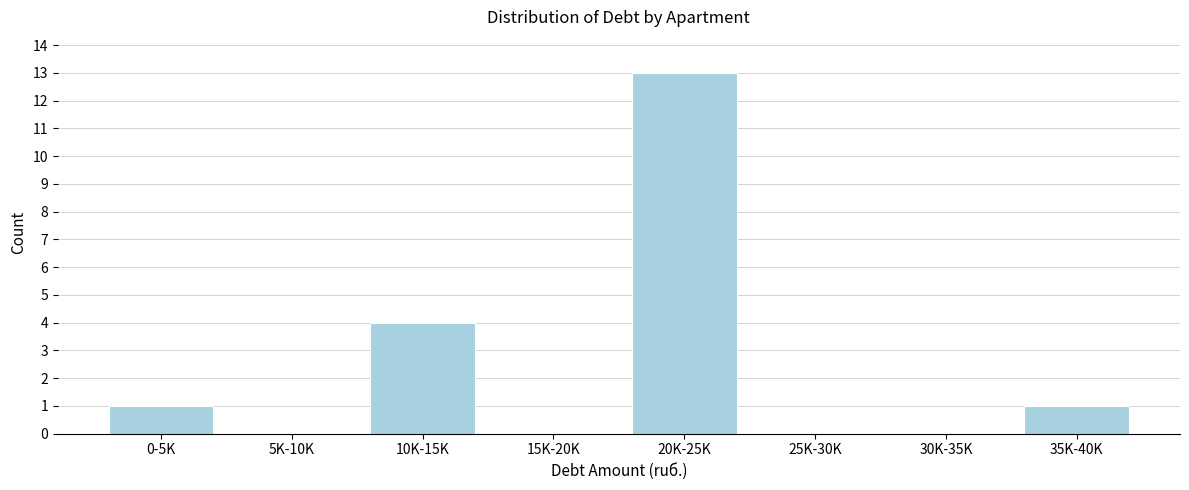

Reading left to right, list all the values displayed in this chart.

0-5K=1	5K-10K=0	10K-15K=4	15K-20K=0	20K-25K=13	25K-30K=0	30K-35K=0	35K-40K=1